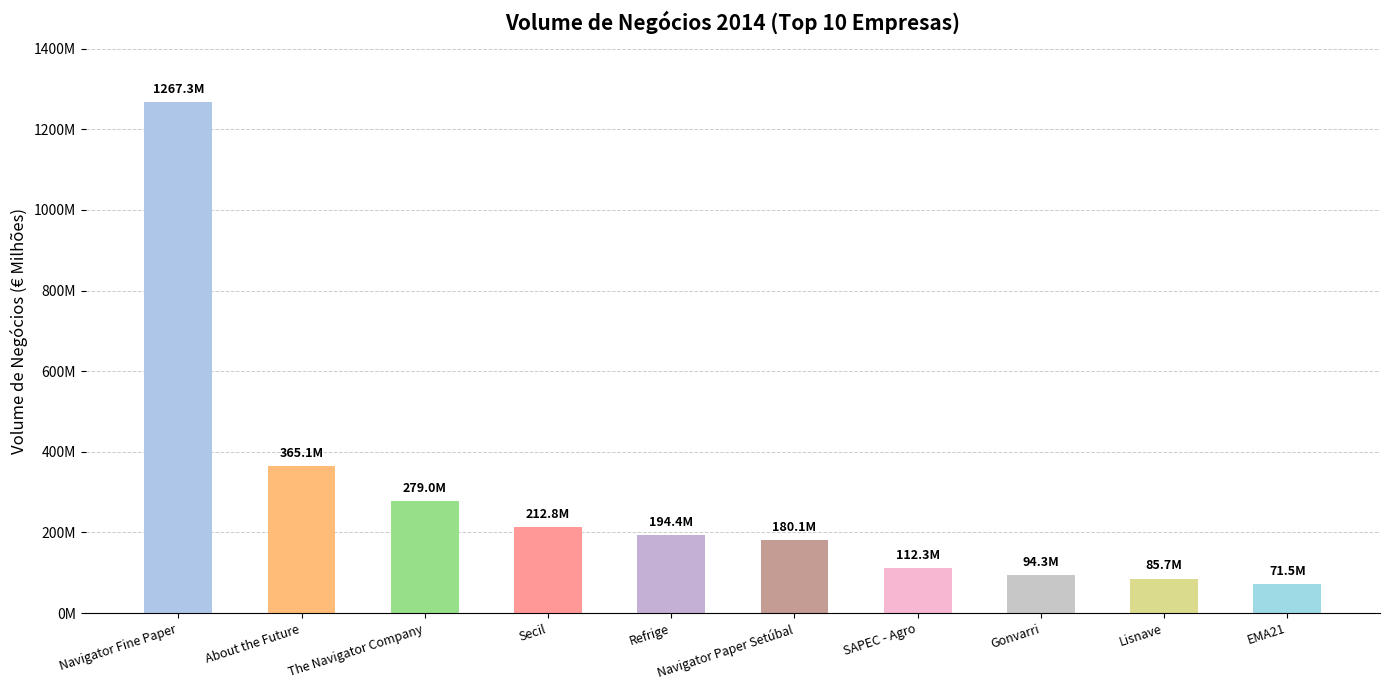

What is the smallest value displayed?

71509762.8